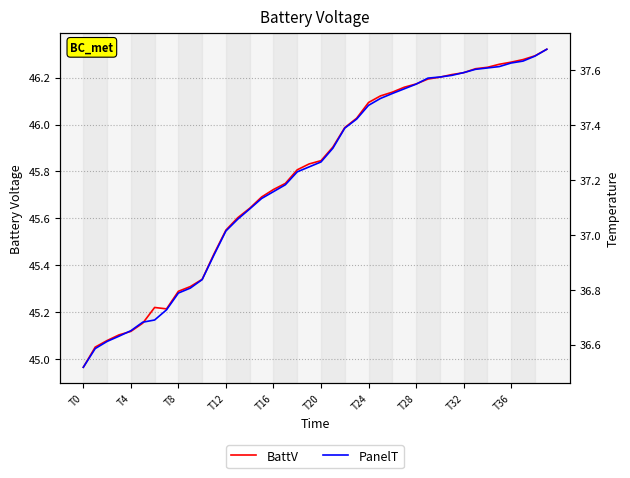

List the series in order of their overall mean, lowest first.

PanelT, BattV